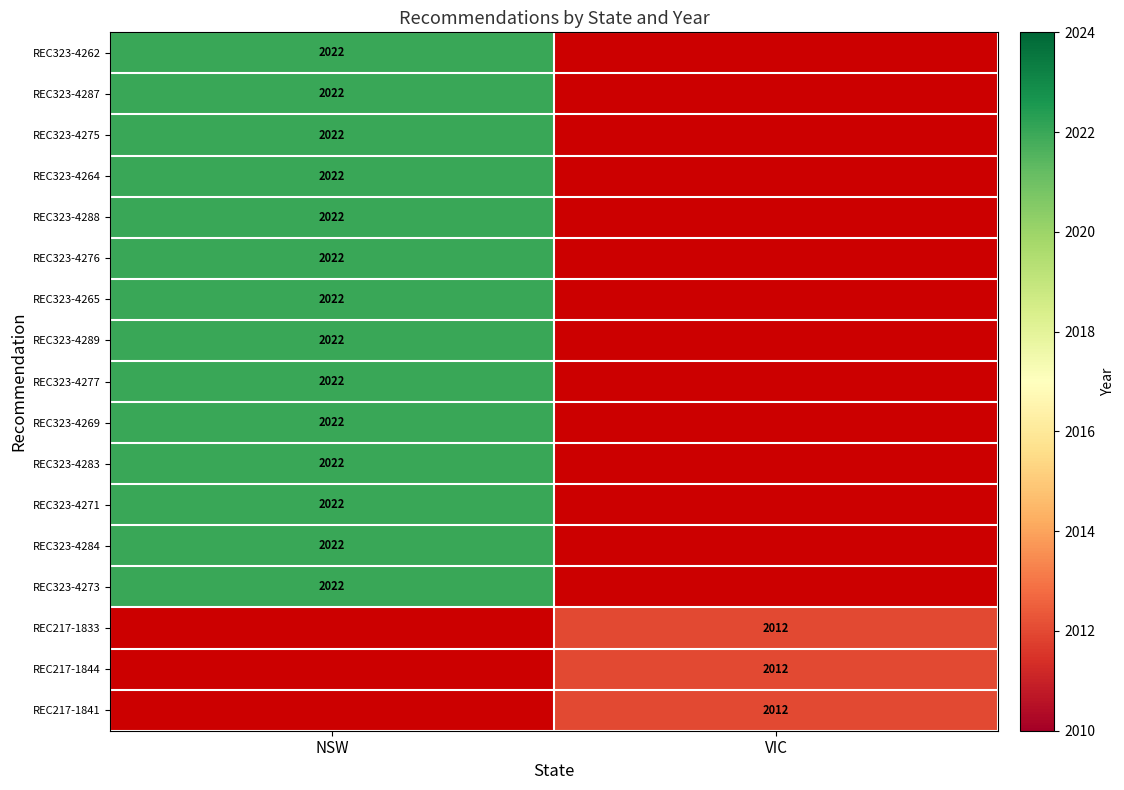

Is it true that REC323-4287 equals 2022 at NSW?

True